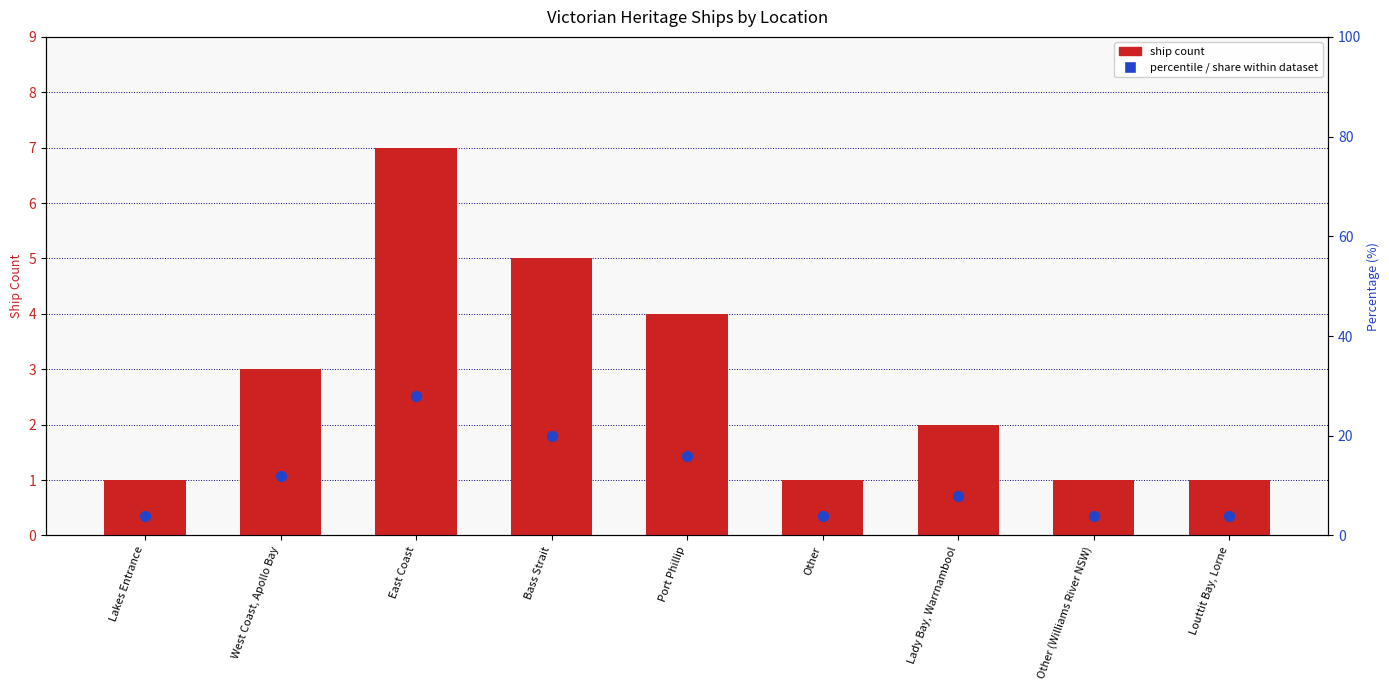

At which category is the sum across all series the highest?

East Coast